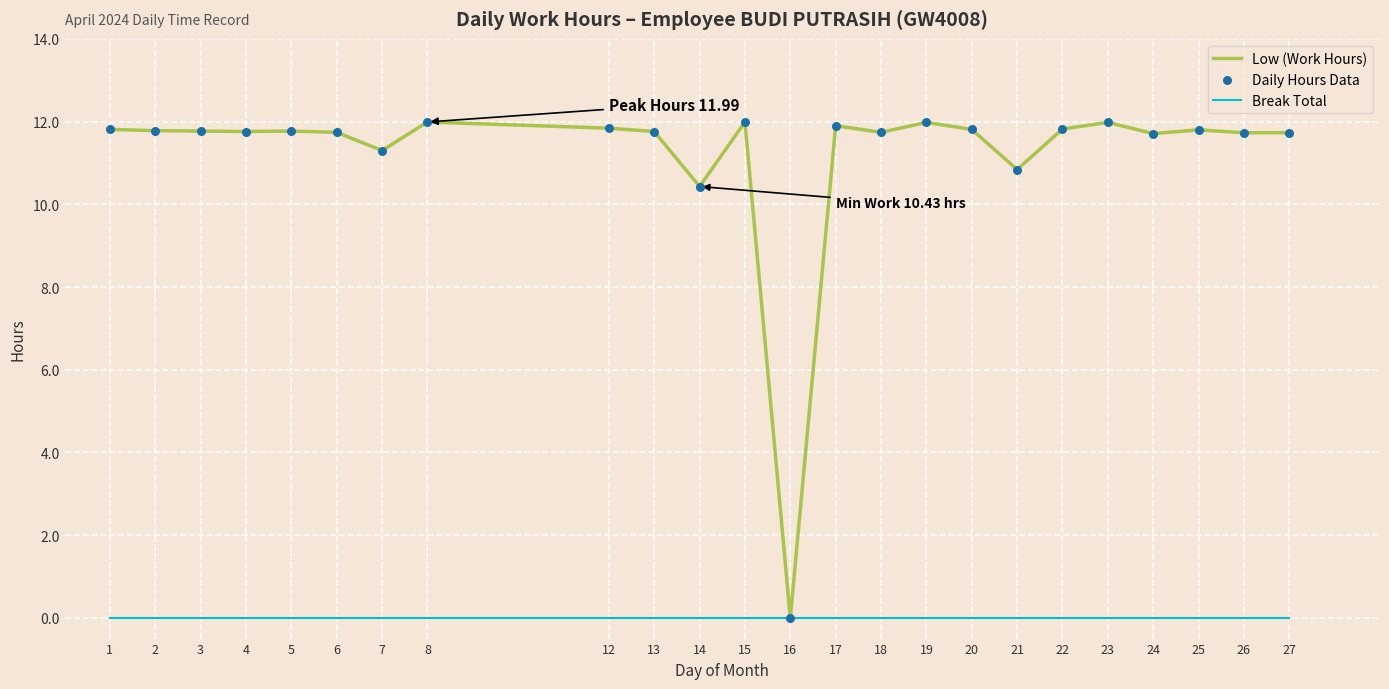

What is the spread (max minus min) of values at 14?

10.4